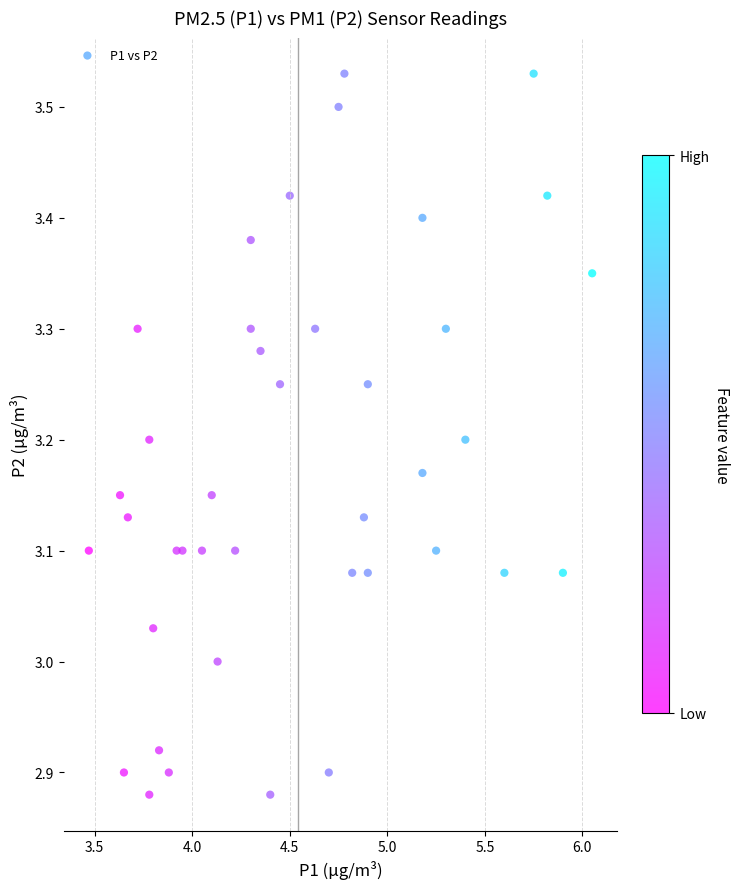

What is the range of X values (max minus min)?

2.6